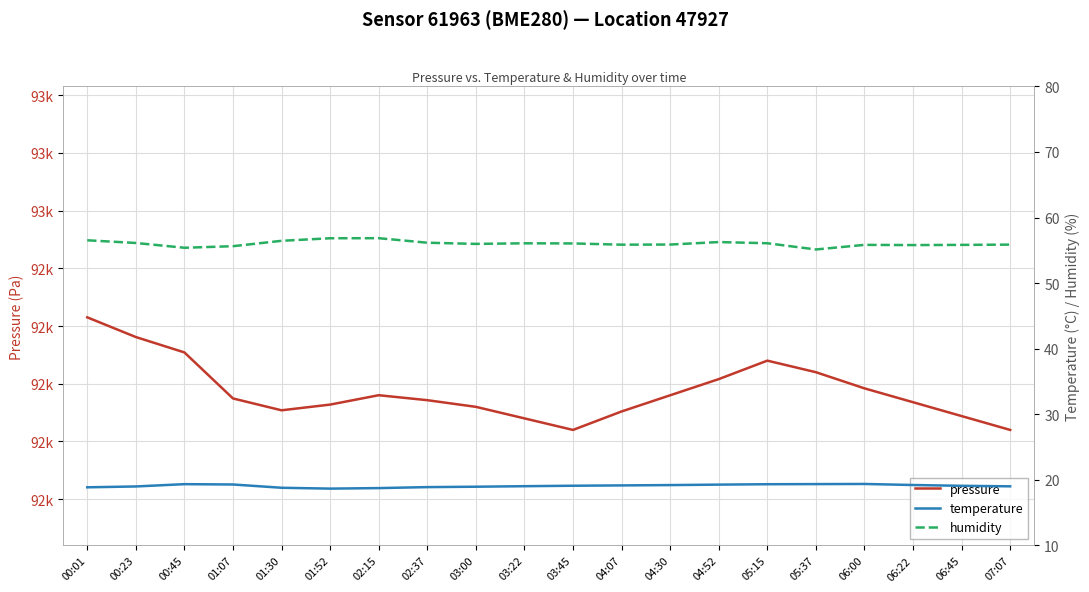

What are all the series names shown in the legend?

pressure, temperature, humidity